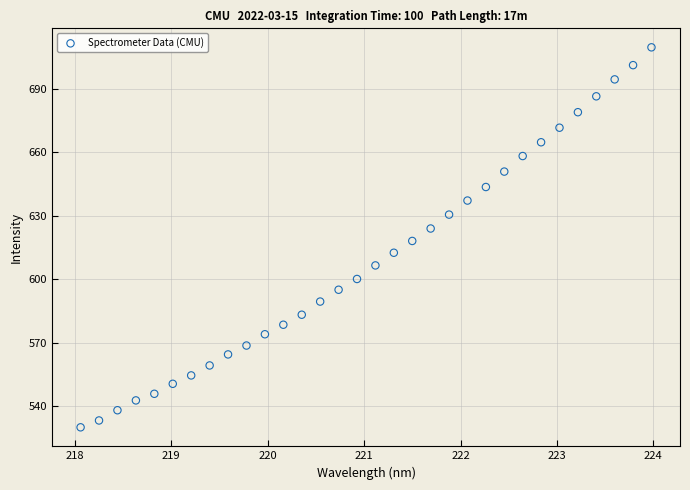

What is the range of Y values (max minus min)?

179.4